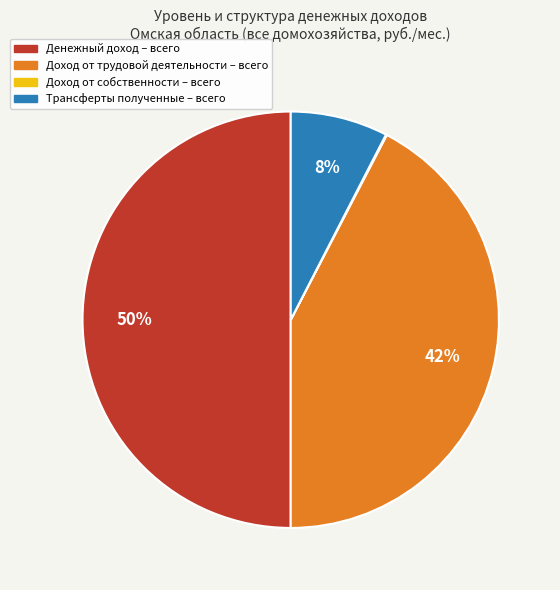

Is it true that Трансферты полученные – всего is 8% of the pie?

True